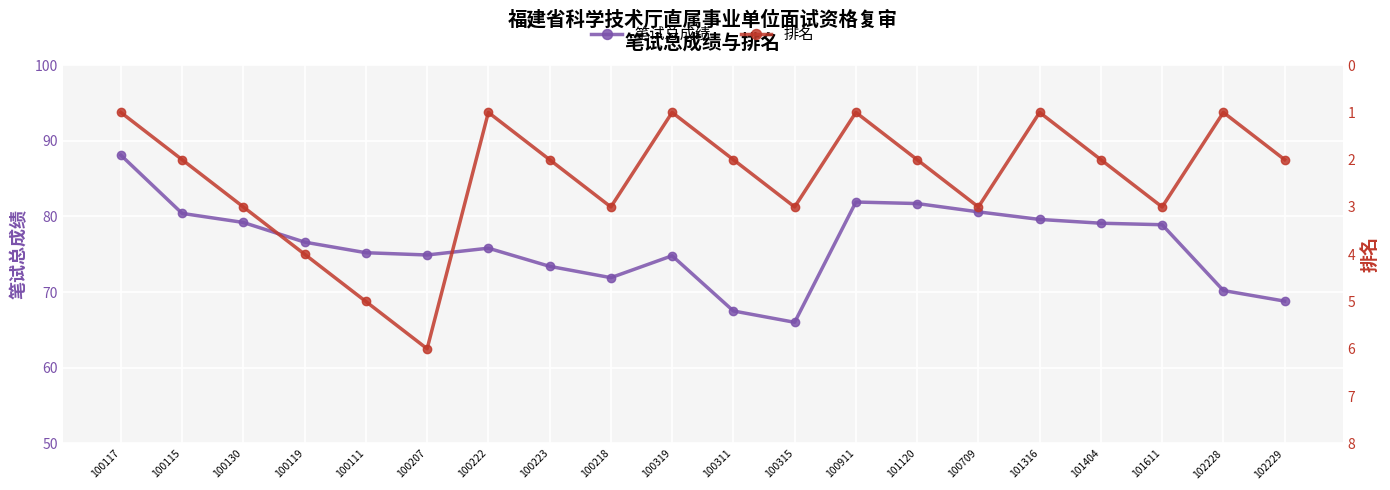

What is the sum of all 笔试总成绩 values?

1524.6